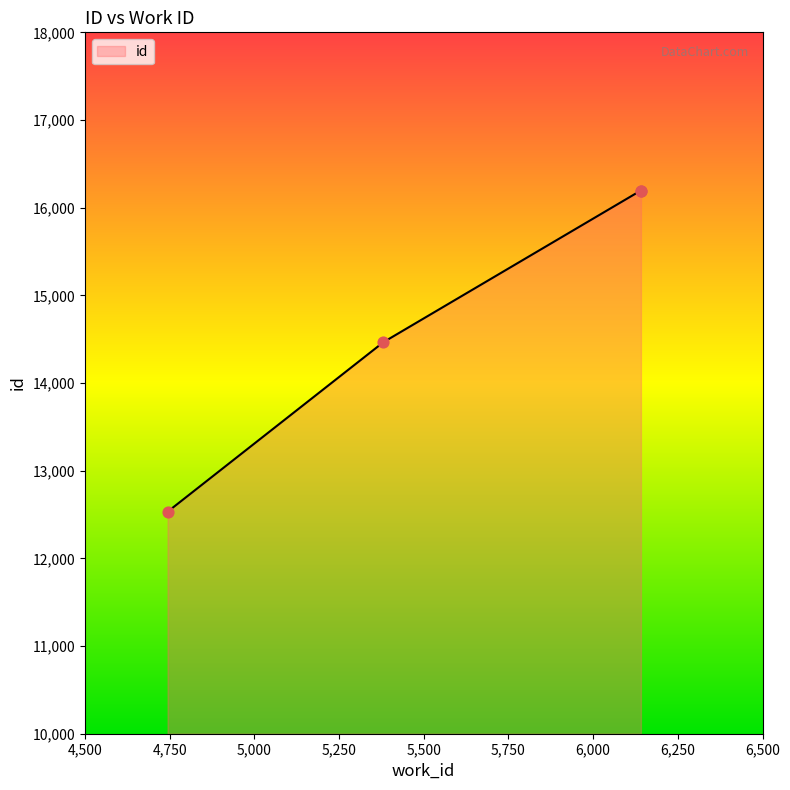

True or false: the data has more than 2 interior local peaks.

False